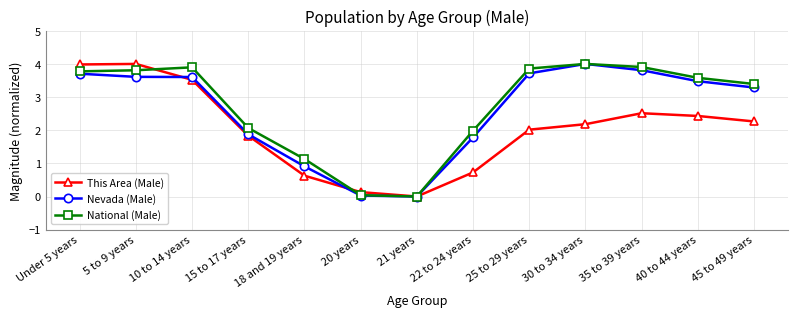

Is the value of National (Male) at Under 5 years greater than the value of Nevada (Male) at 22 to 24 years?

Yes